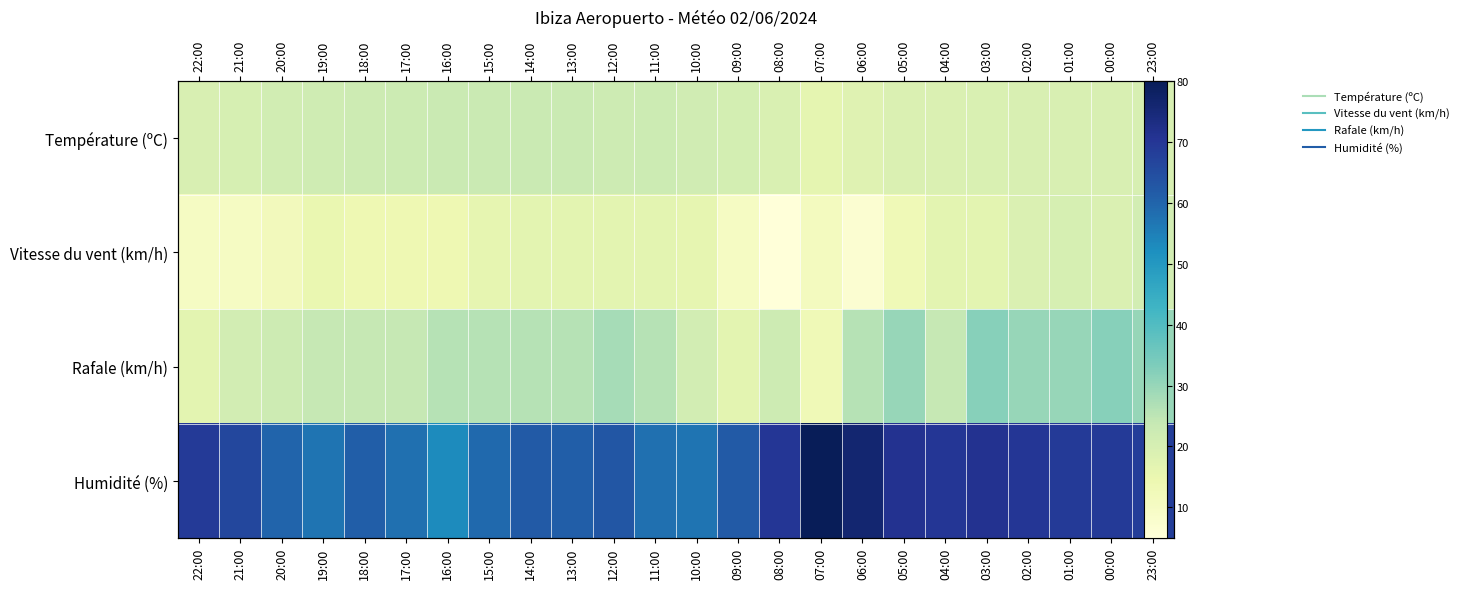

Which series has the widest spread of values?

Humidité (%)